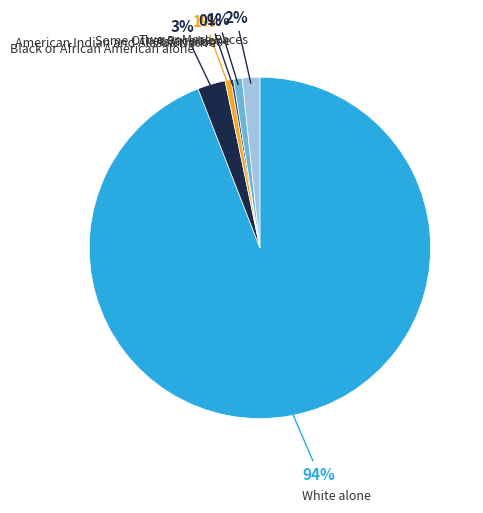

Is there any slice that represents more than half of the pie?

Yes